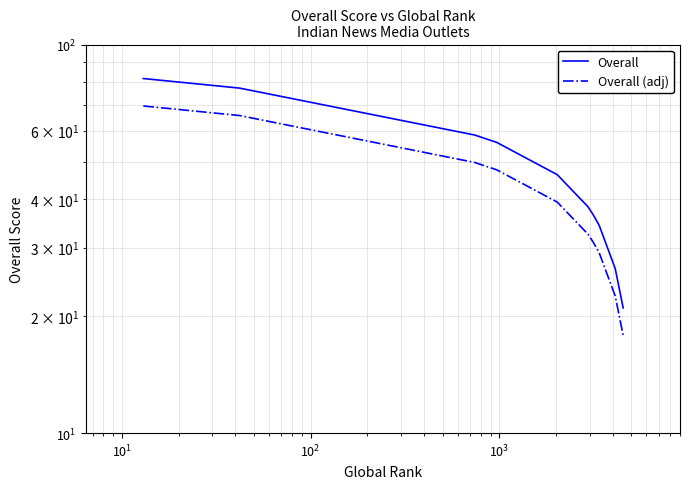

What is the value of the Overall point at the 3rd from the left?

58.5